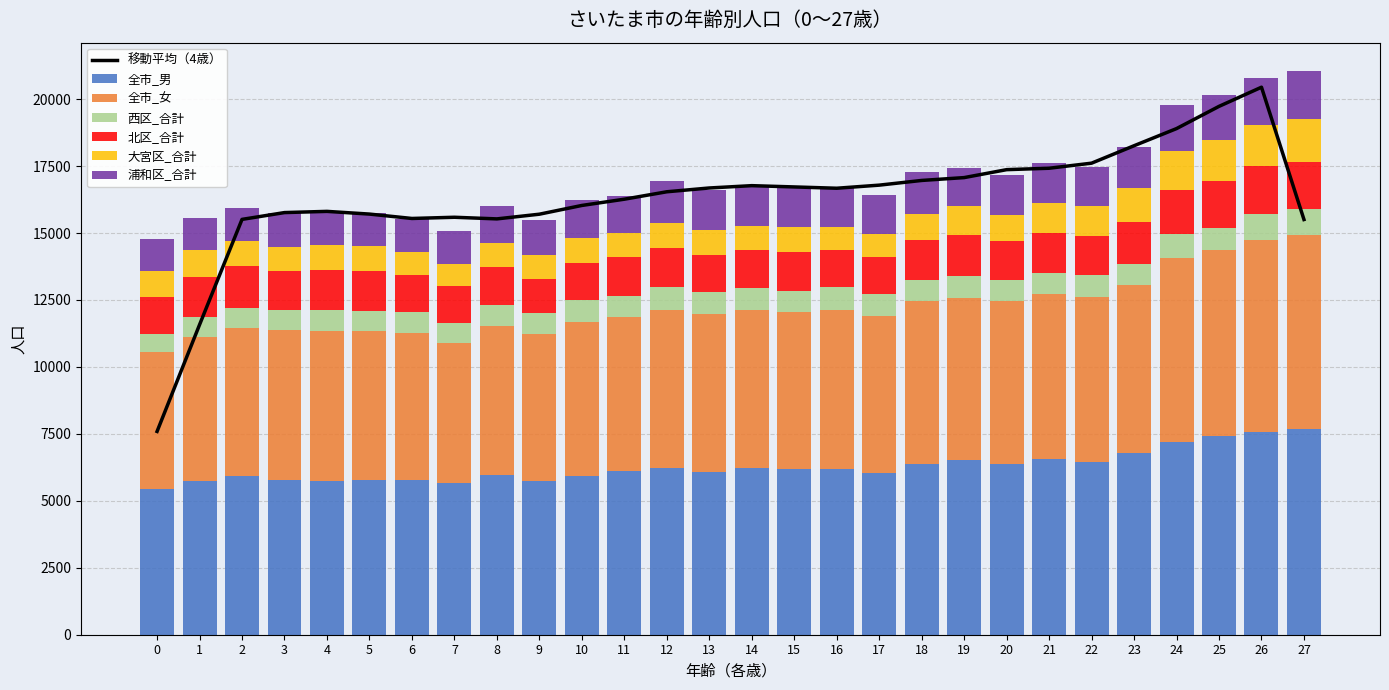

Which series changed the most between 3 and 24?

全市_男